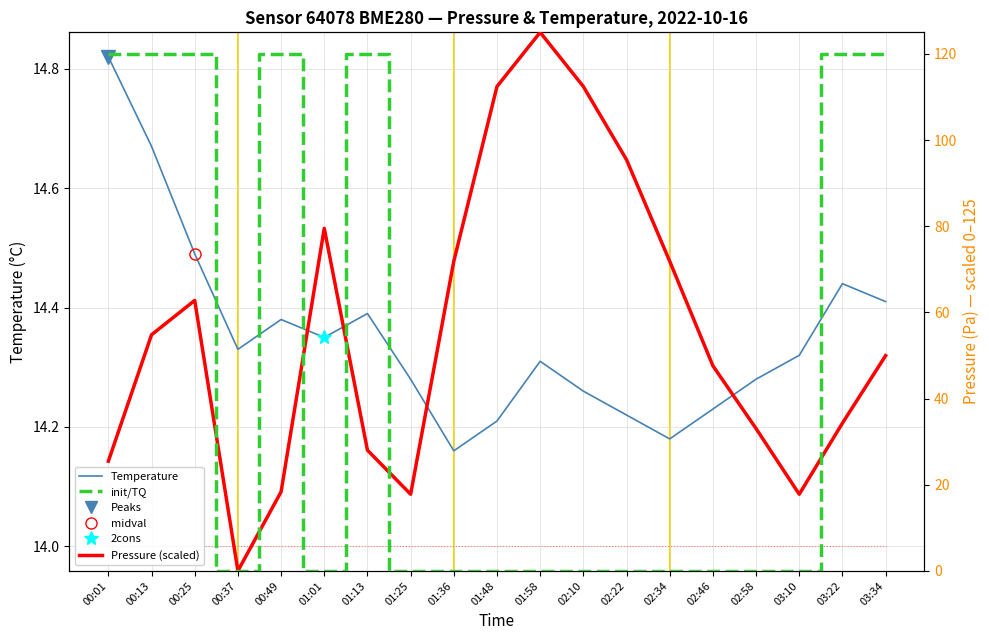

What is the difference between the maximum and minimum values in the init/TQ series?

120.0